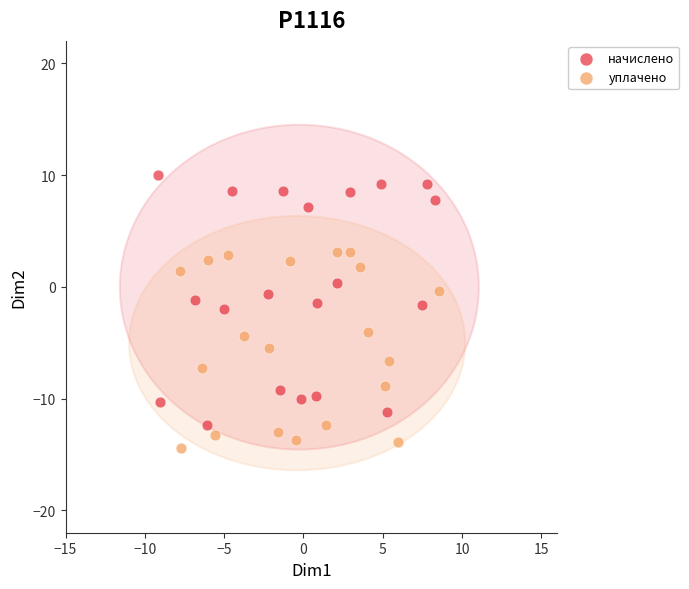

Which series reaches the maximum Y coordinate?

начислено